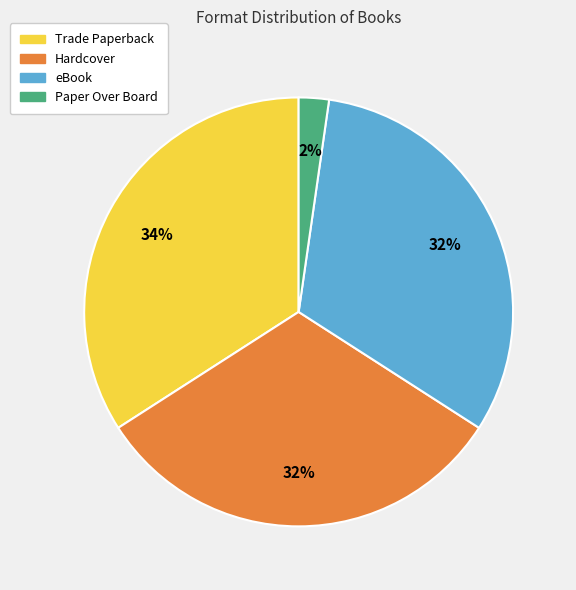

To the nearest percent, what is the difference between the largest and smallest slice percentages?

32%